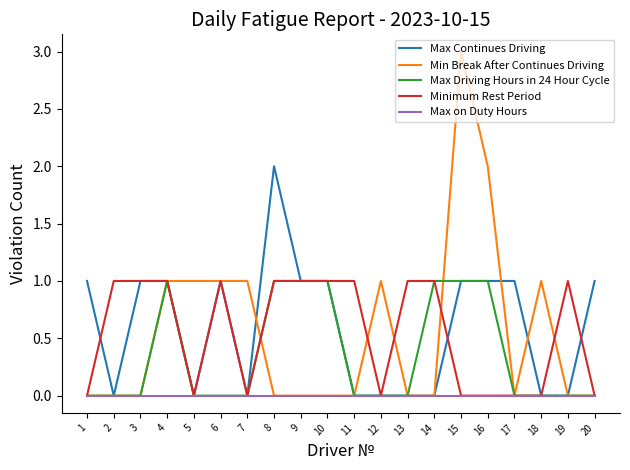

What are all the series names shown in the legend?

Max Continues Driving, Min Break After Continues Driving, Max Driving Hours in 24 Hour Cycle, Minimum Rest Period, Max on Duty Hours